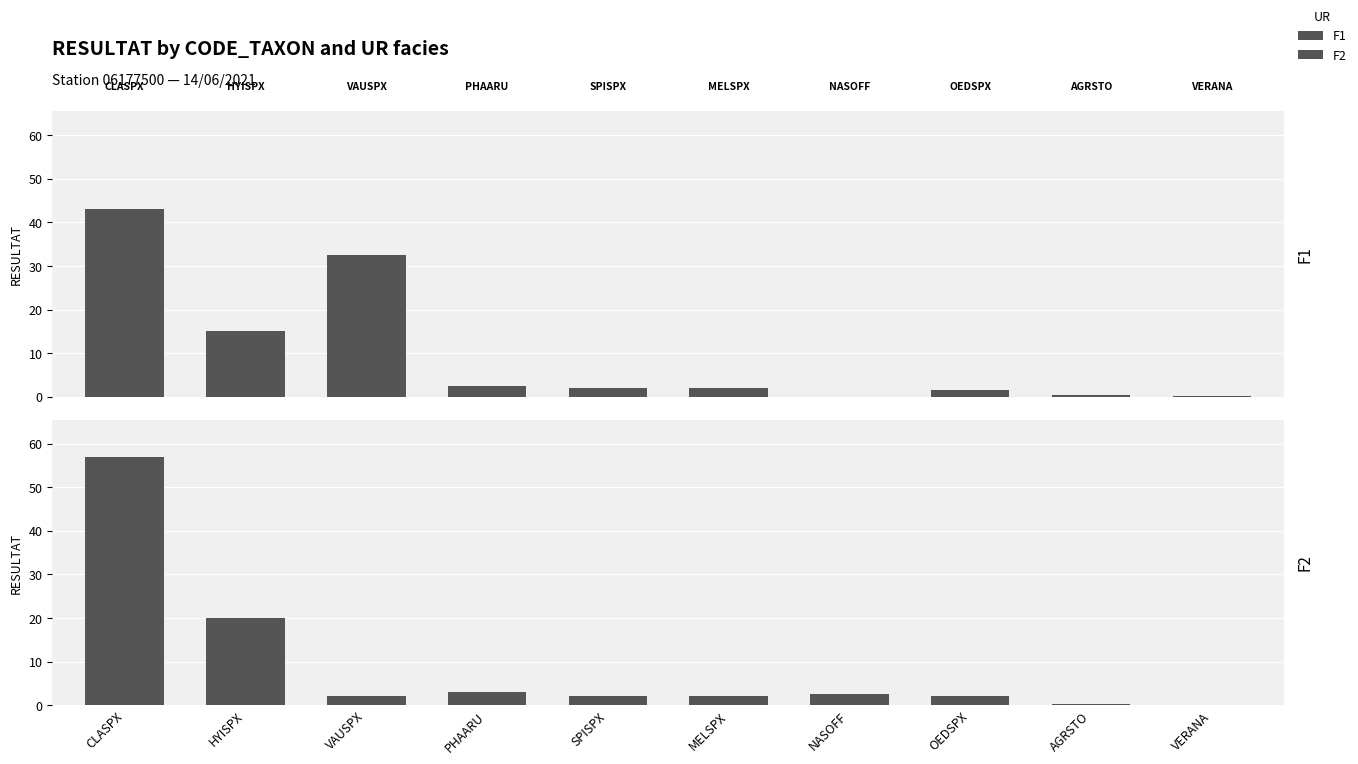

Read the F1 value at HYISPX.

15.0